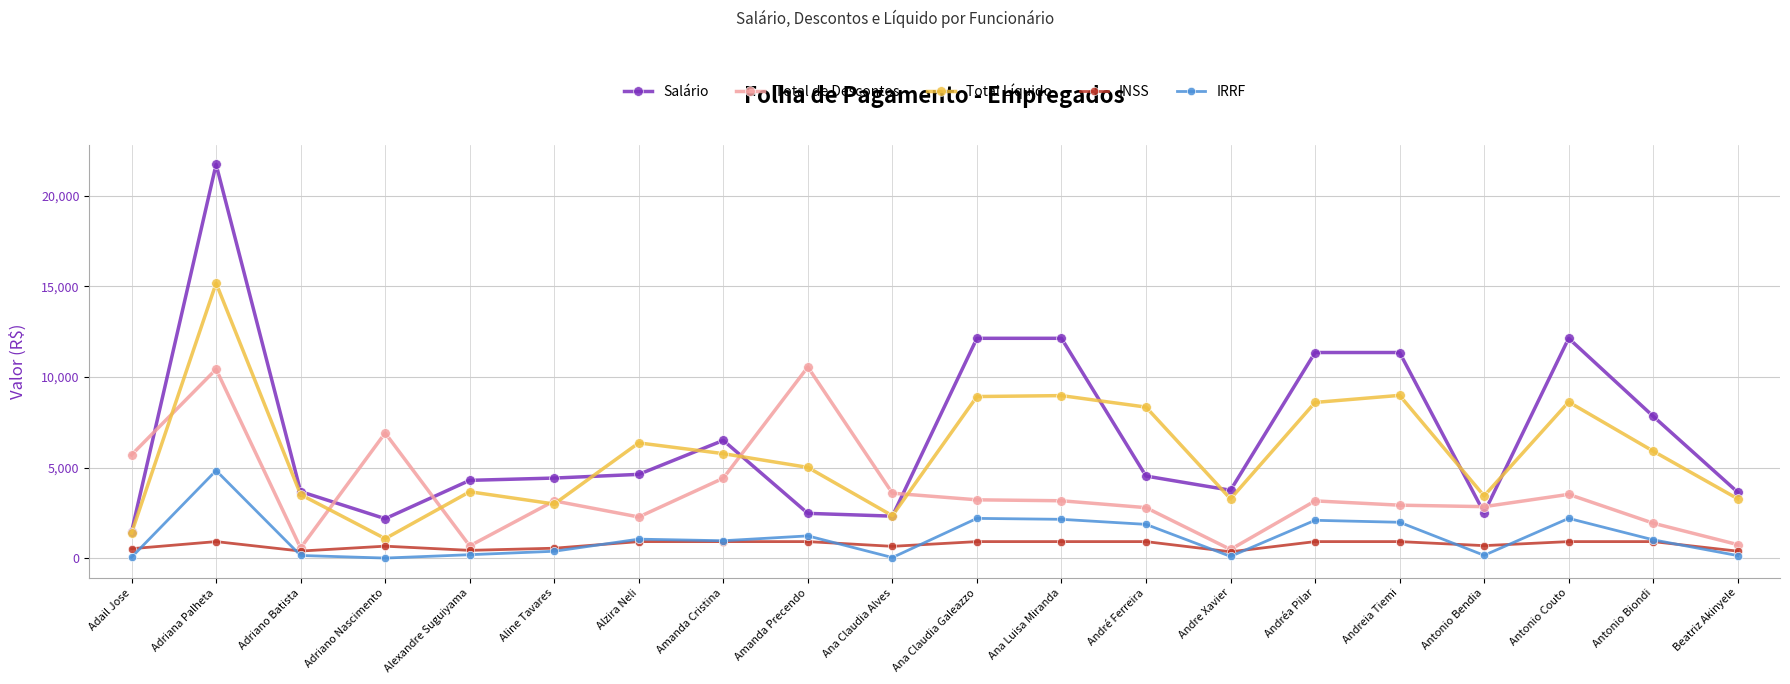

In Total Líquido, how many points are higher than both neighbors (excluding endpoints)?

6